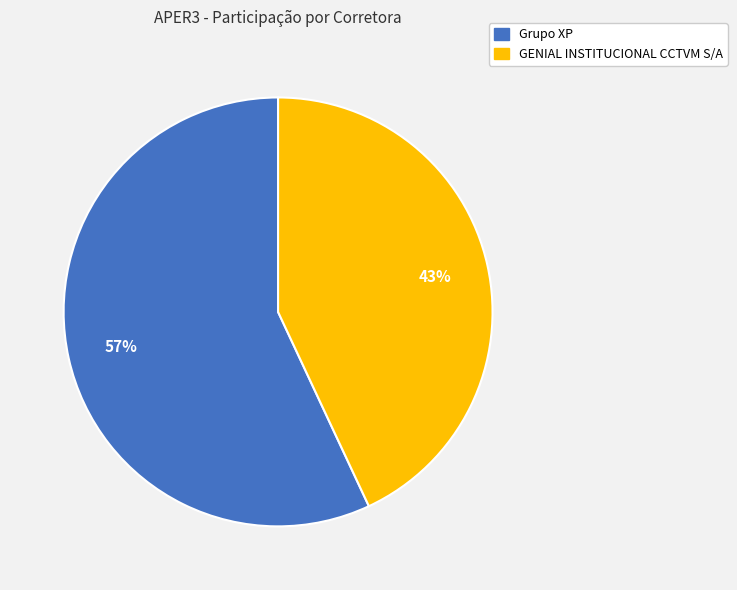

True or false: Grupo XP accounts for 65% of the total.

False